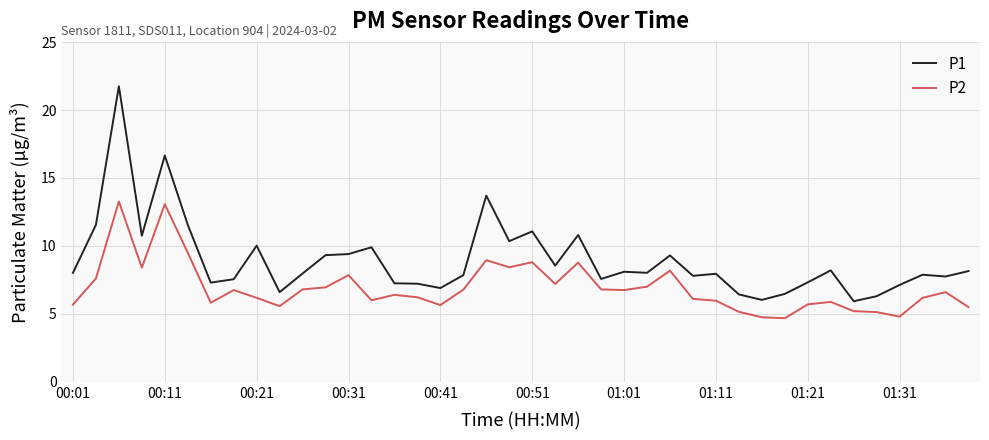

Which series has the largest range (max minus min)?

P1